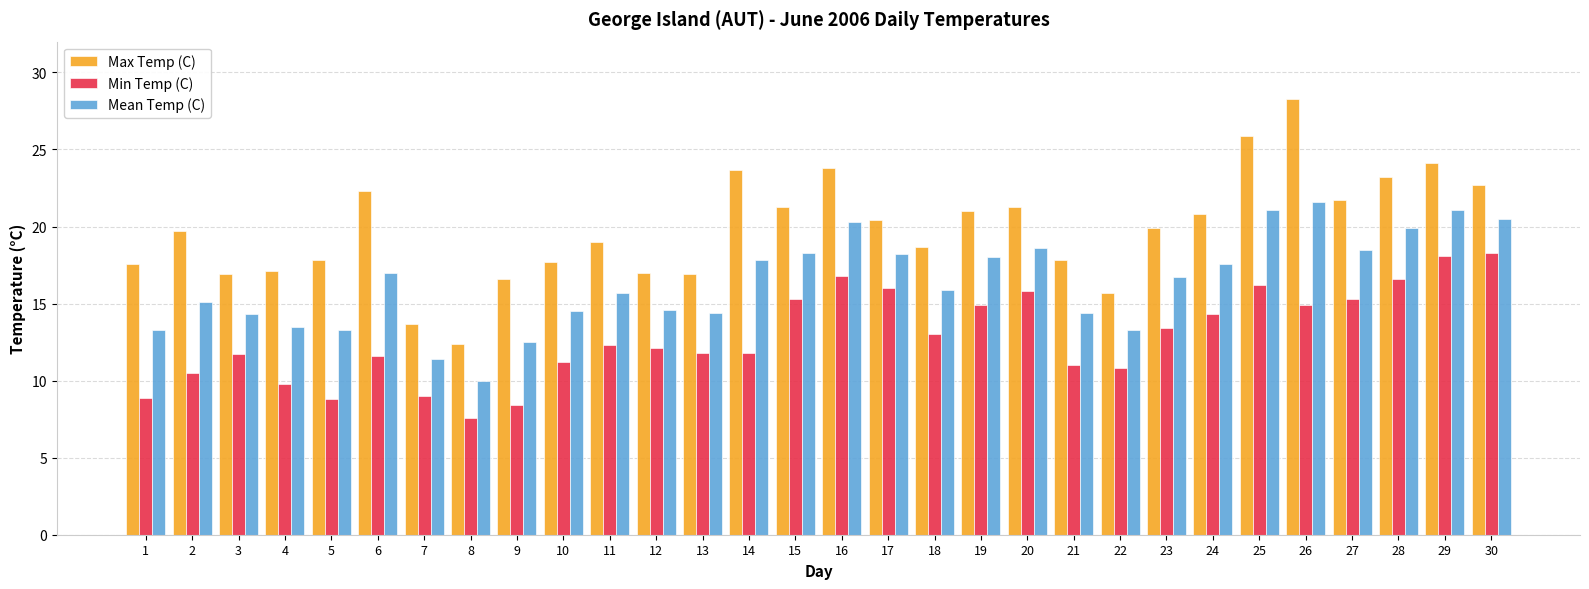

Where does the Min Temp (C) series first go above 12?

11